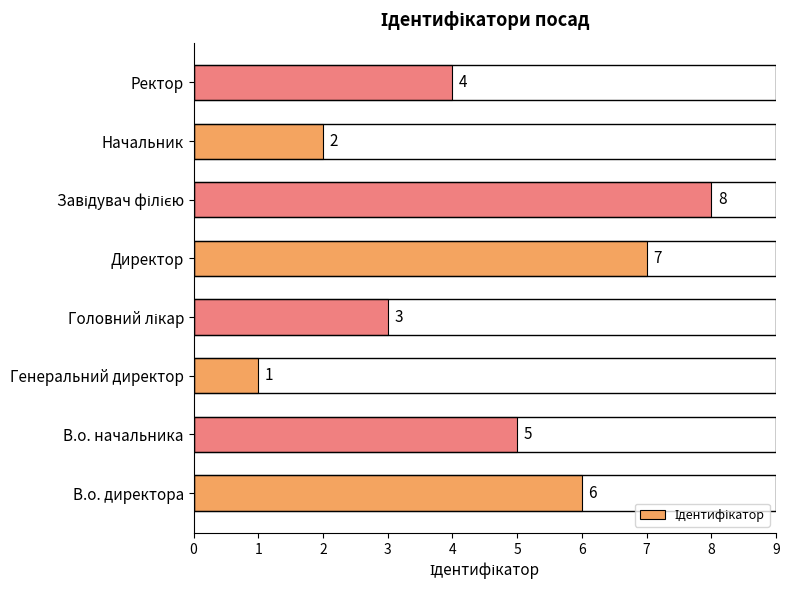

What is the difference between the maximum and minimum values?

7